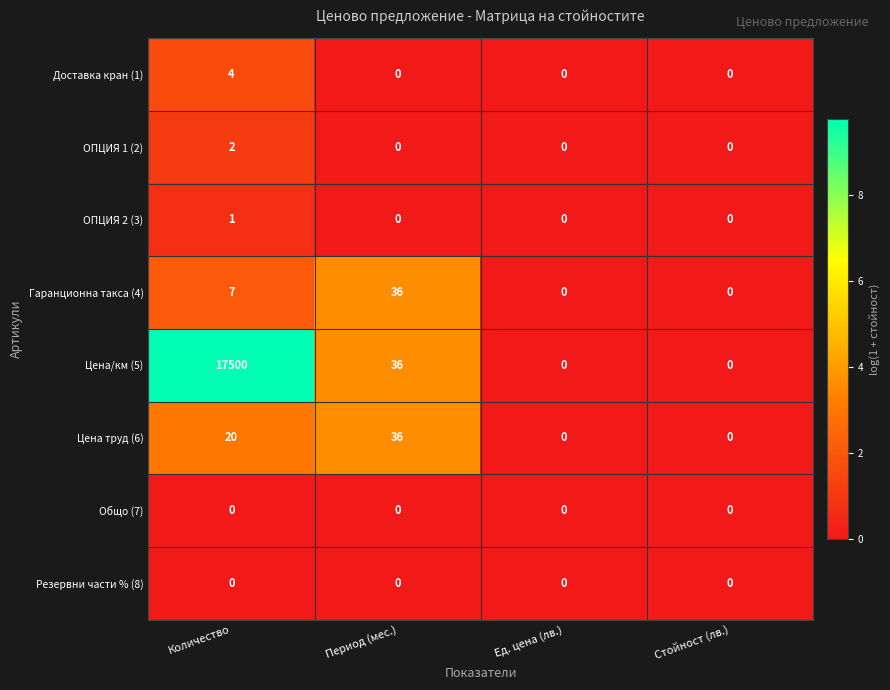

What is the difference between the Цена труд (6) values at Стойност (лв.) and Количество?

20